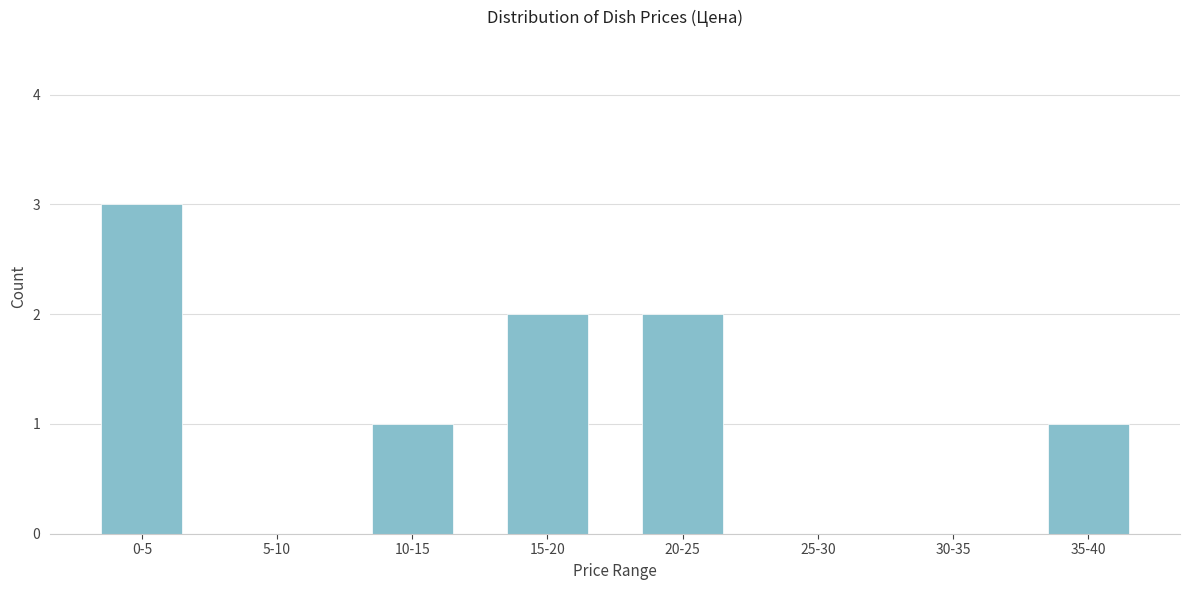

Reading left to right, extract all data points from this chart.

0-5=3	5-10=0	10-15=1	15-20=2	20-25=2	25-30=0	30-35=0	35-40=1